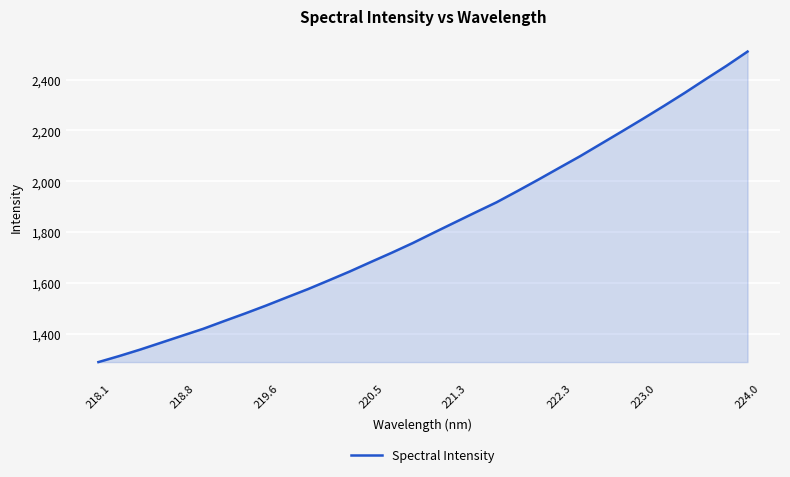

What is the smallest value displayed?

1289.2